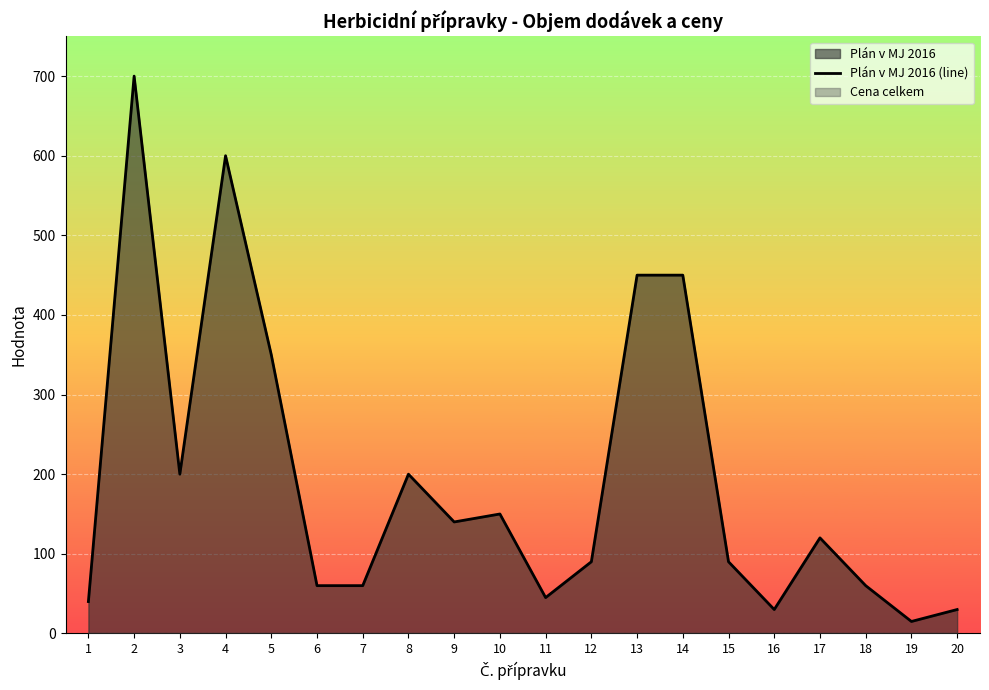

What is the sum of all values?

3880